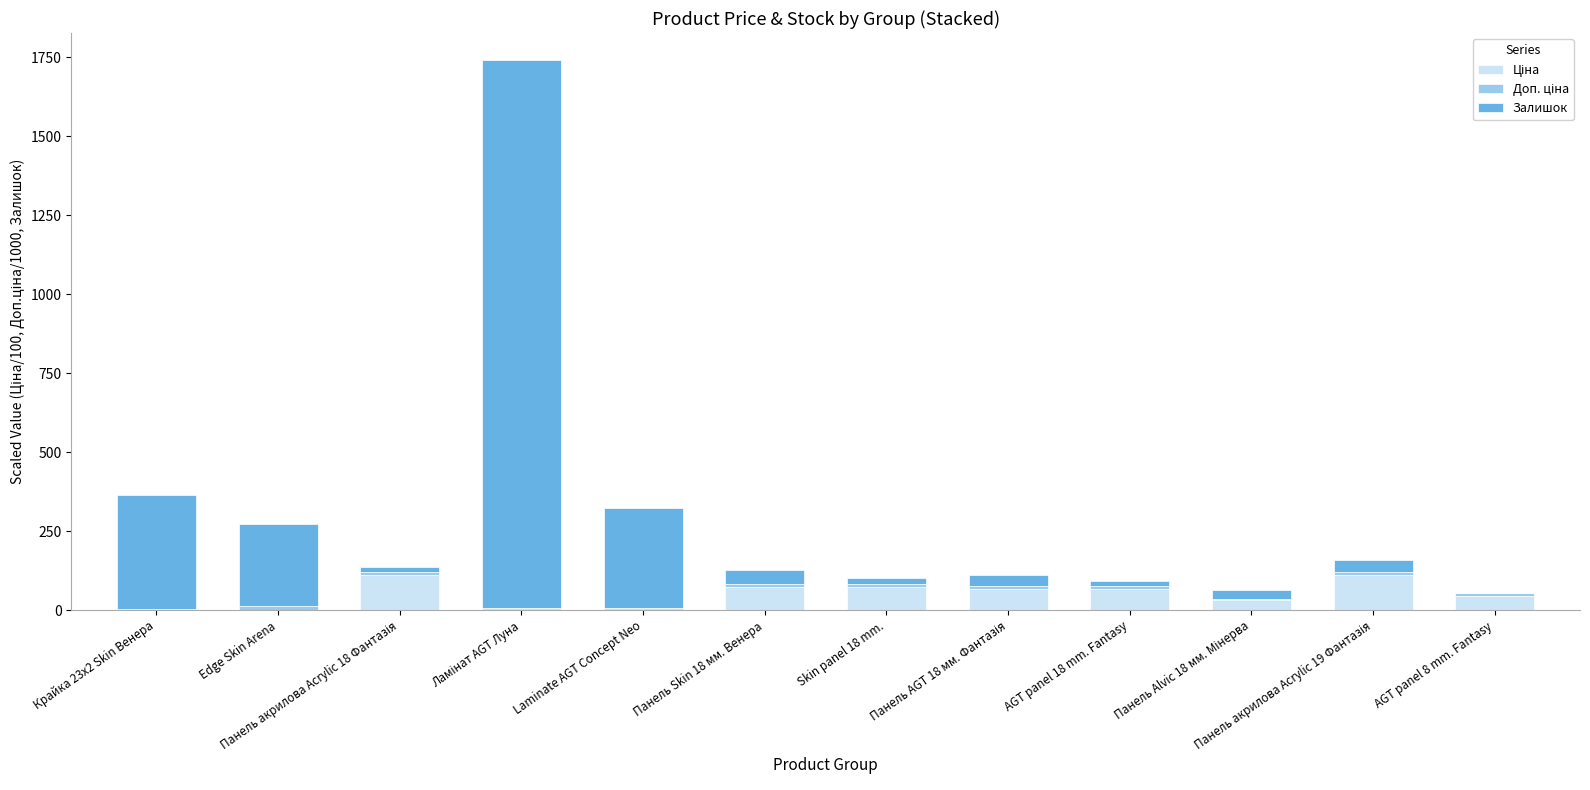

How many data points does each series have?

12